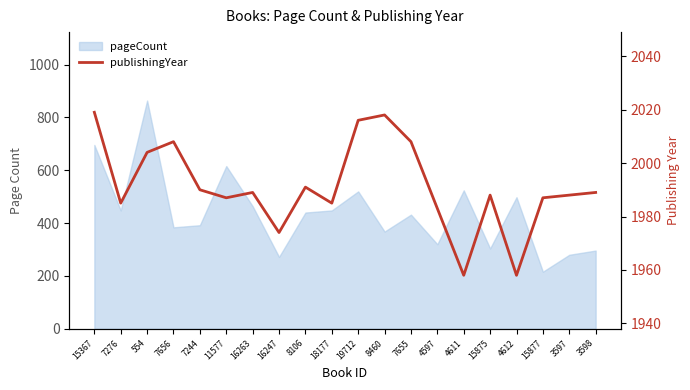

What value does the data have at 7276, to the nearest 5?

1985